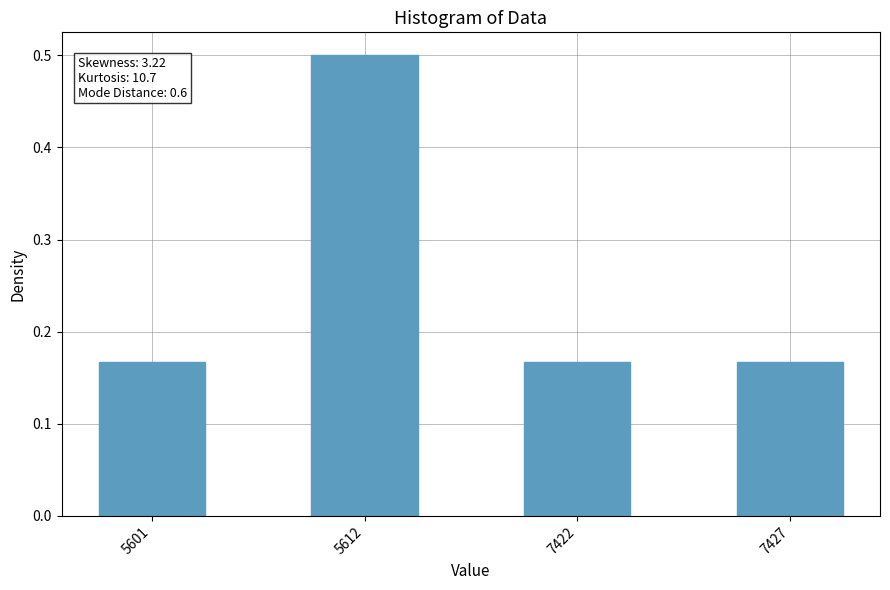

How many bars are there in total?

4